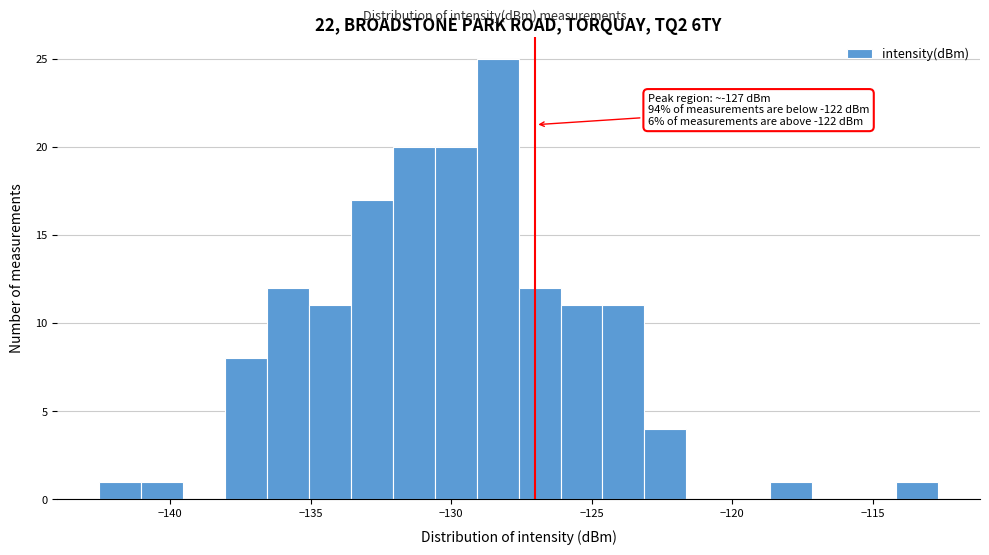

Read against the x-axis, roughly where is the centre of the tallest bar?

-128.5